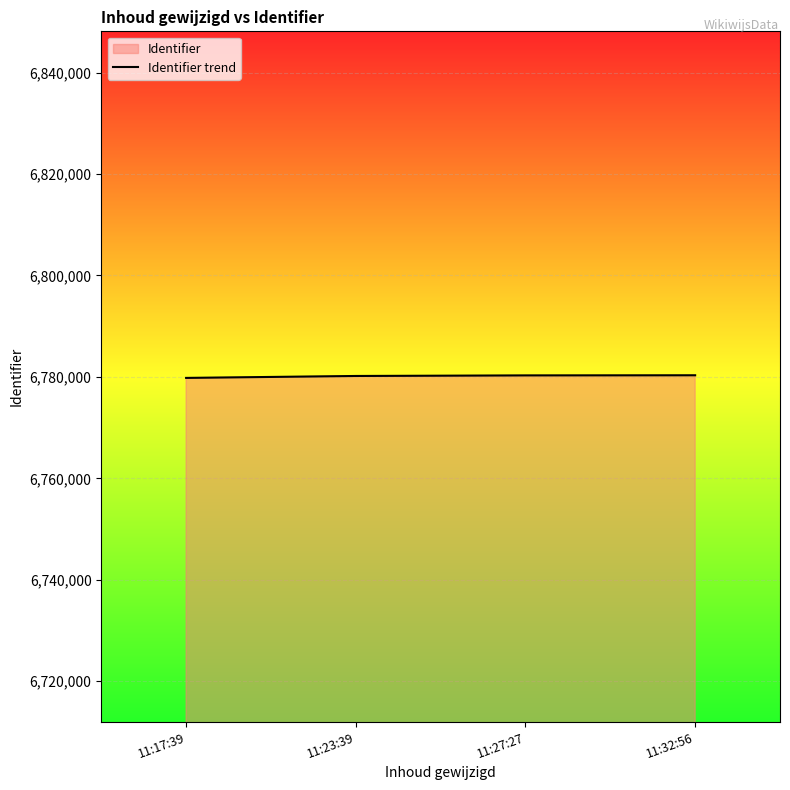

What is the label of the 2nd point from the right?

11:27:27